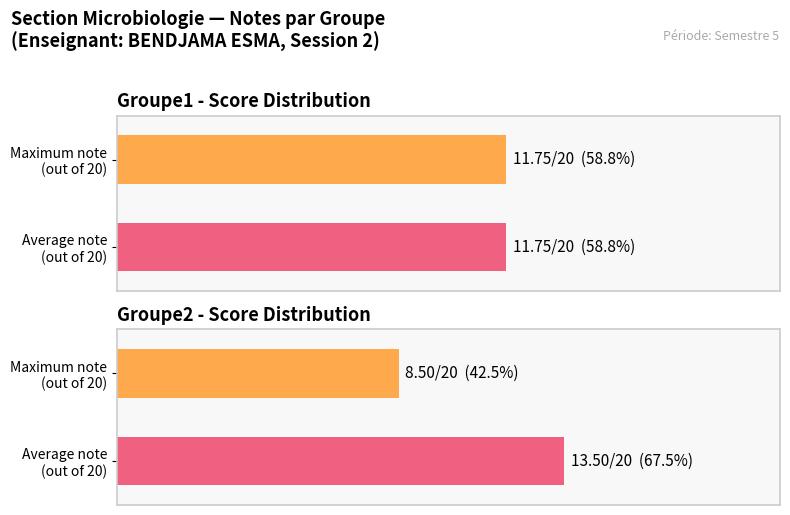

Rank the series at 4 from highest to lowest value.

groupe1, groupe2